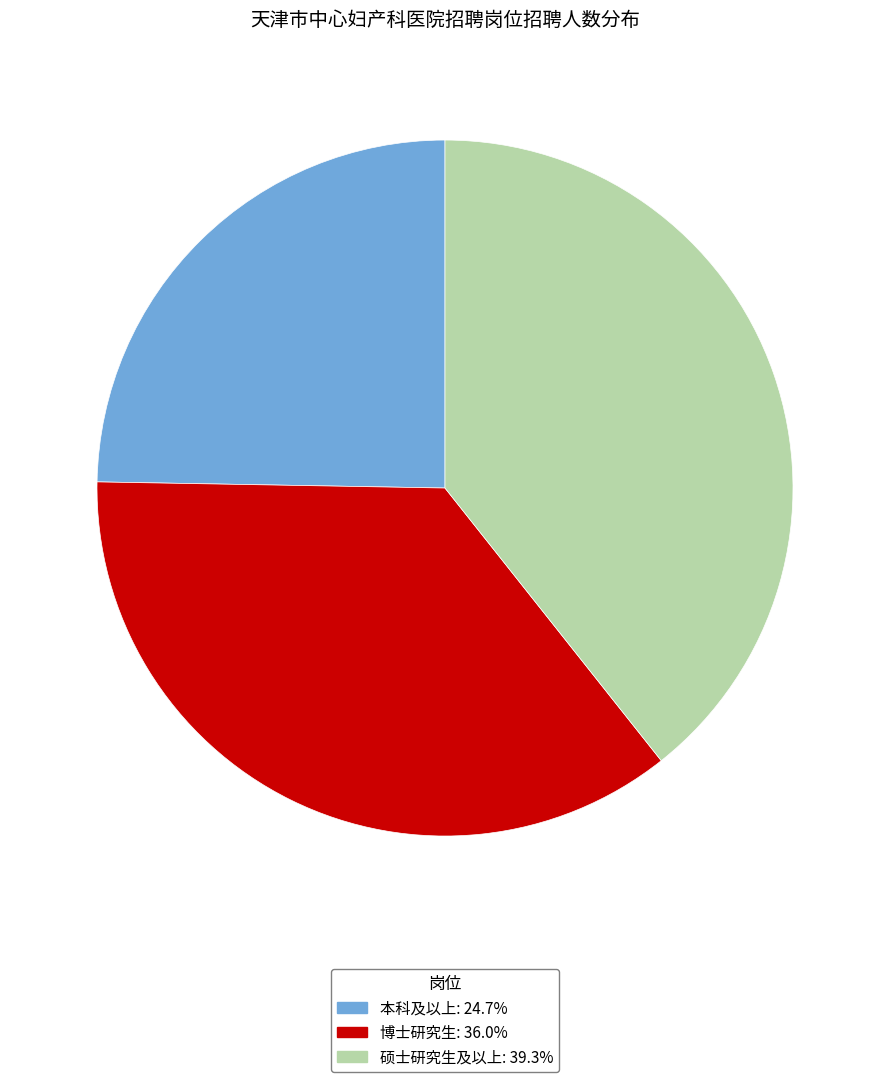

Is there any slice that represents more than half of the pie?

No